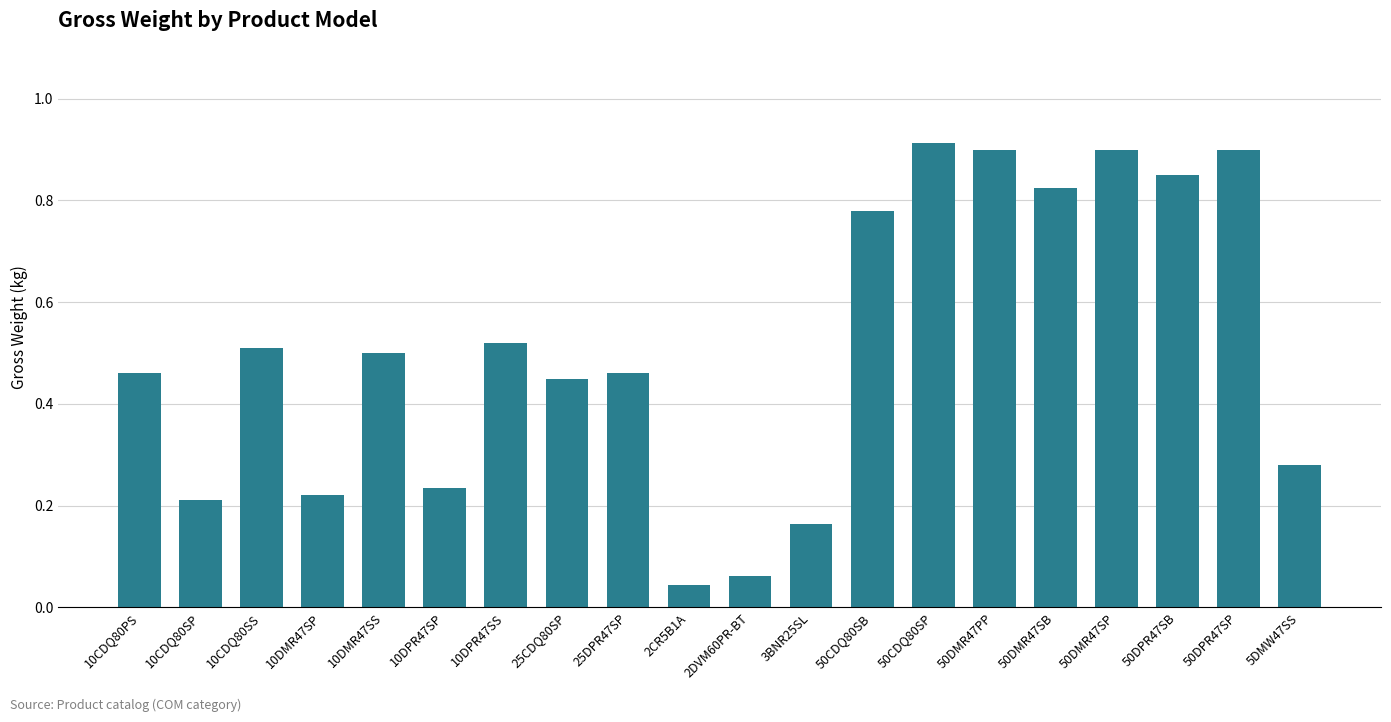

Between 10CDQ80SP and 50CDQ80SP, which is larger?

50CDQ80SP